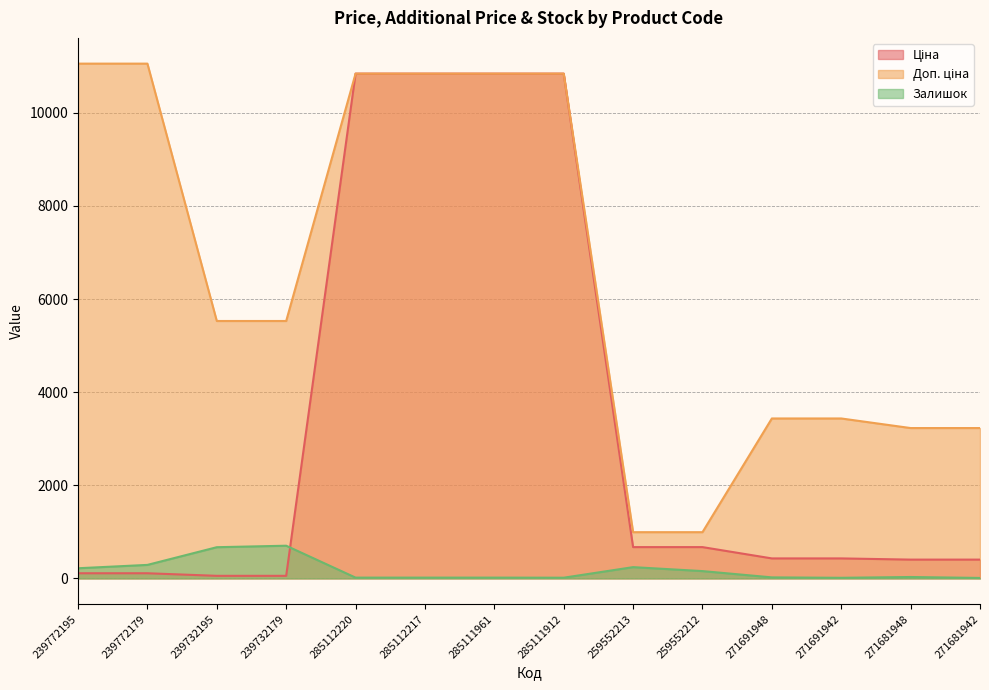

Which series changed the most between 285111912 and 271691948?

Ціна